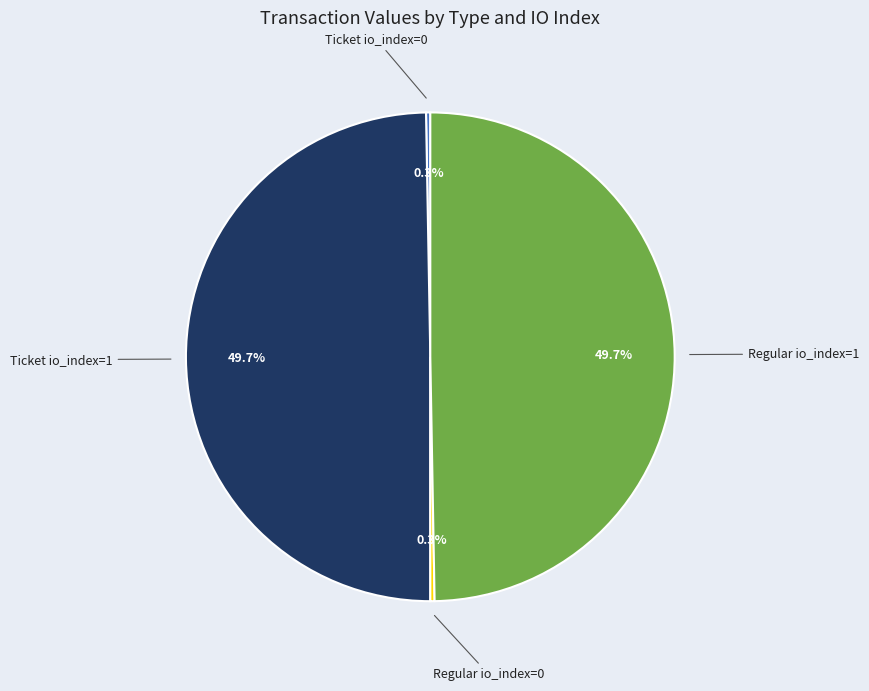

Does any single category account for the majority?

No